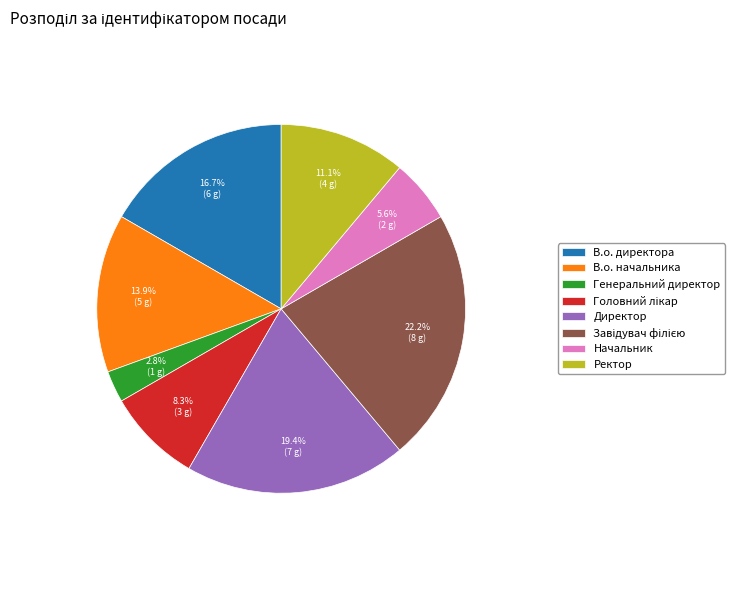

To the nearest percent, what is the average slice percentage?

12%